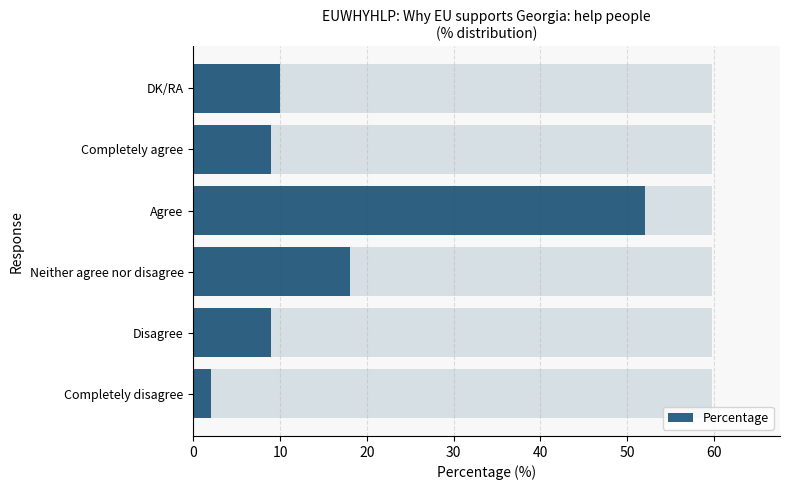

What value does the data have at Completely agree, to the nearest 10?

10